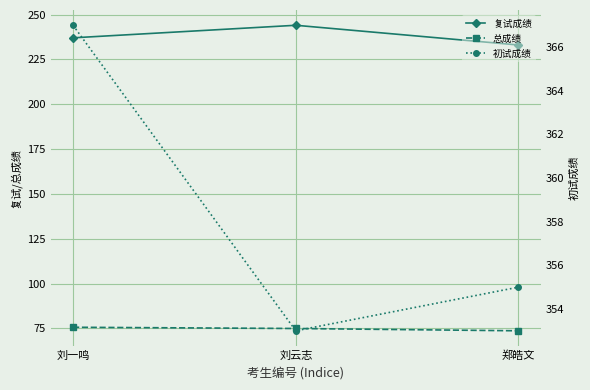

What is the lowest value of the 初试成绩 series?

353.0